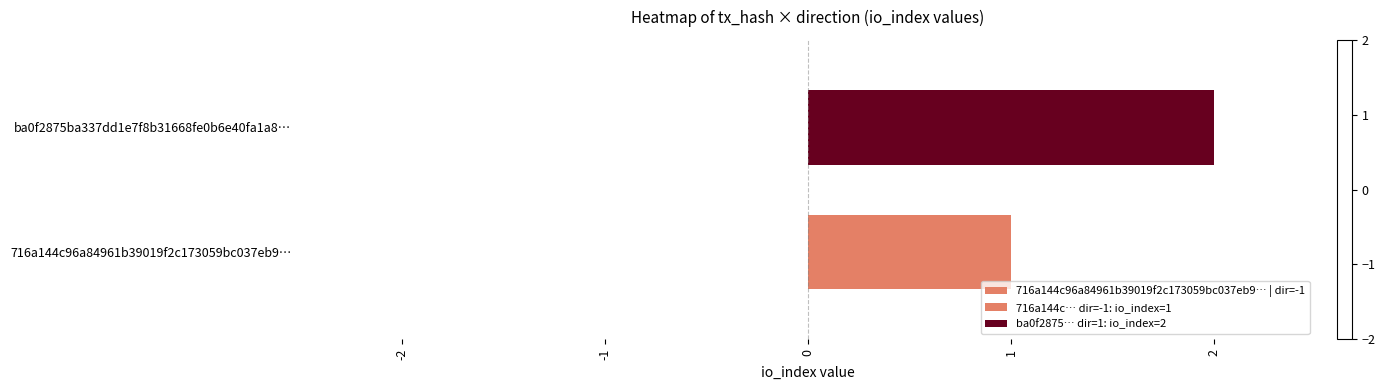

At how many categories does at least one series exceed 1?

1